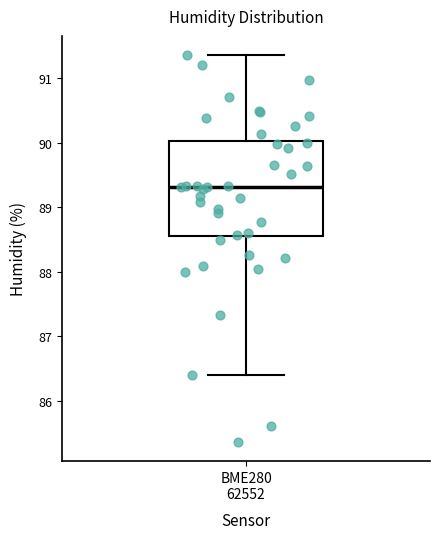

Where is the upper edge of the box for BME280 62552 on the y-axis? The values are not printed on the chart, so give them approximately, as read against the axis.

90.0